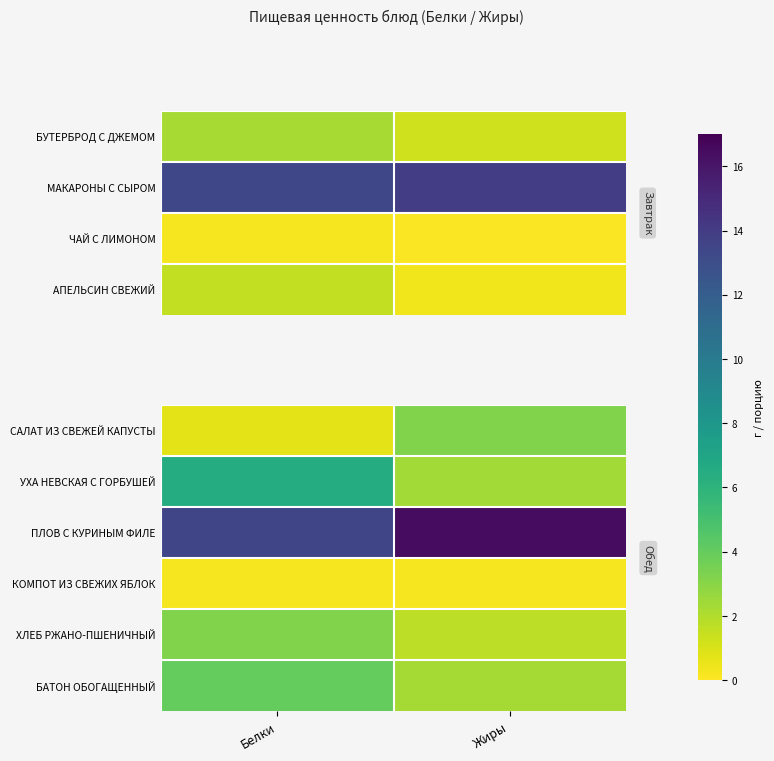

The ХЛЕБ РЖАНО-ПШЕНИЧНЫЙ series shows 3.2 at Белки. True or false?

True